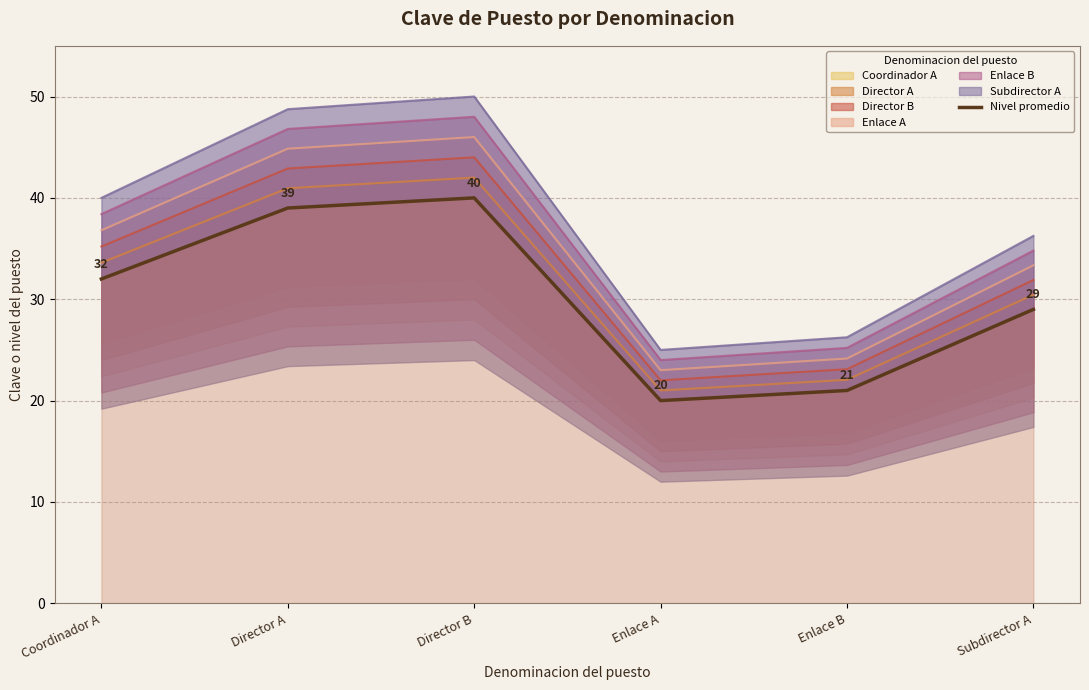

Rank the categories by value from highest to lowest.

Director B, Director A, Coordinador A, Subdirector A, Enlace B, Enlace A